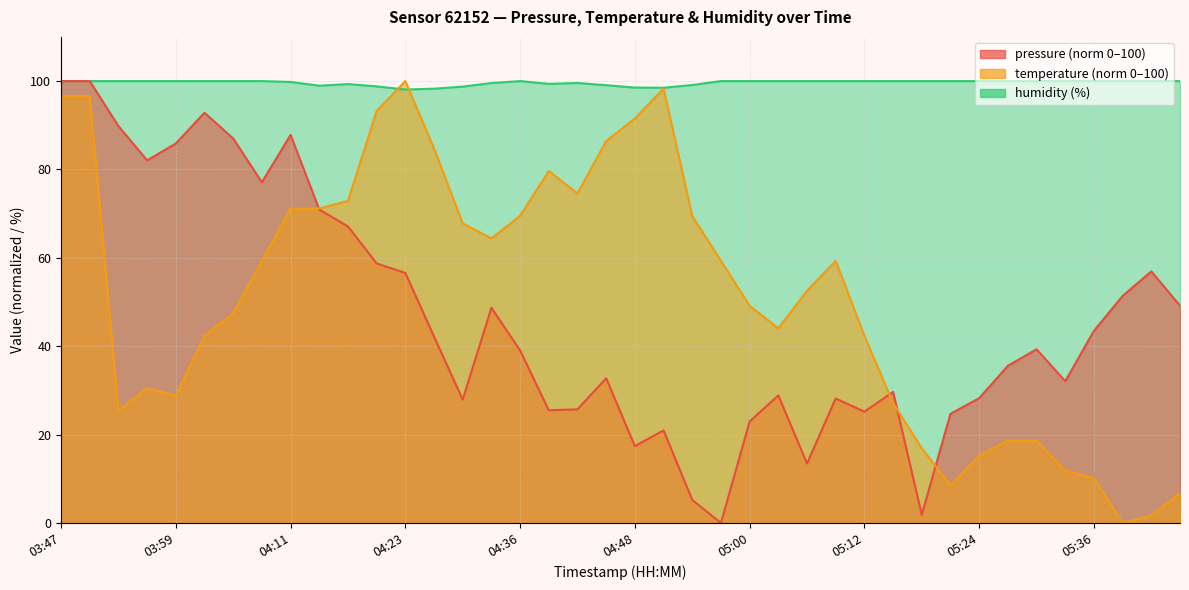

Does the chart display data point markers on the line(s)?

No